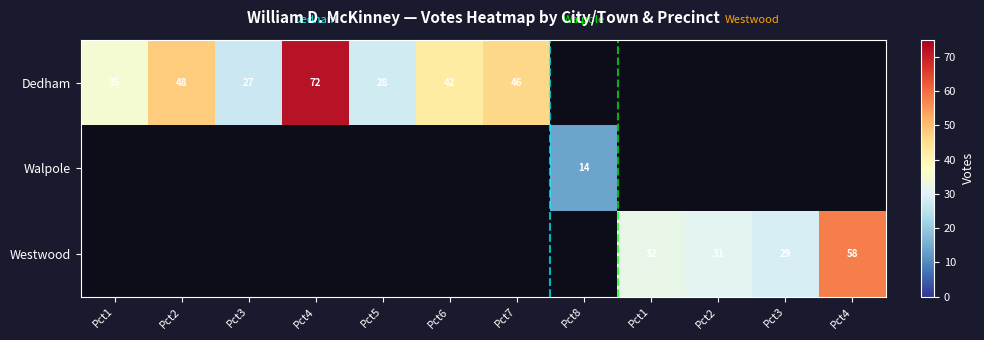

What is the greatest value displayed?

72.0